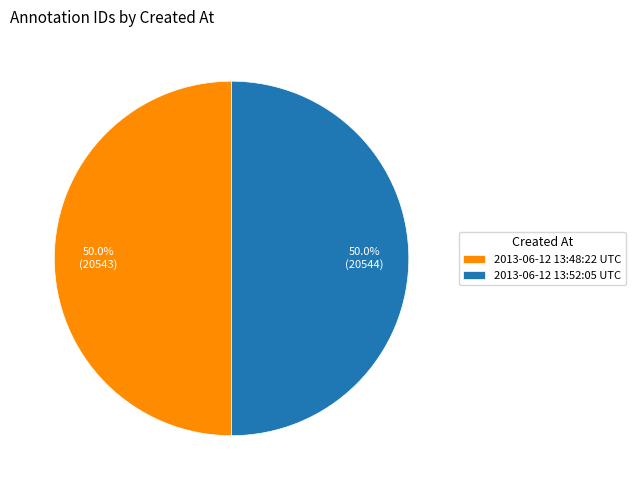

What is the total percentage of 2013-06-12 13:48:22 UTC and 2013-06-12 13:52:05 UTC?

100.0%